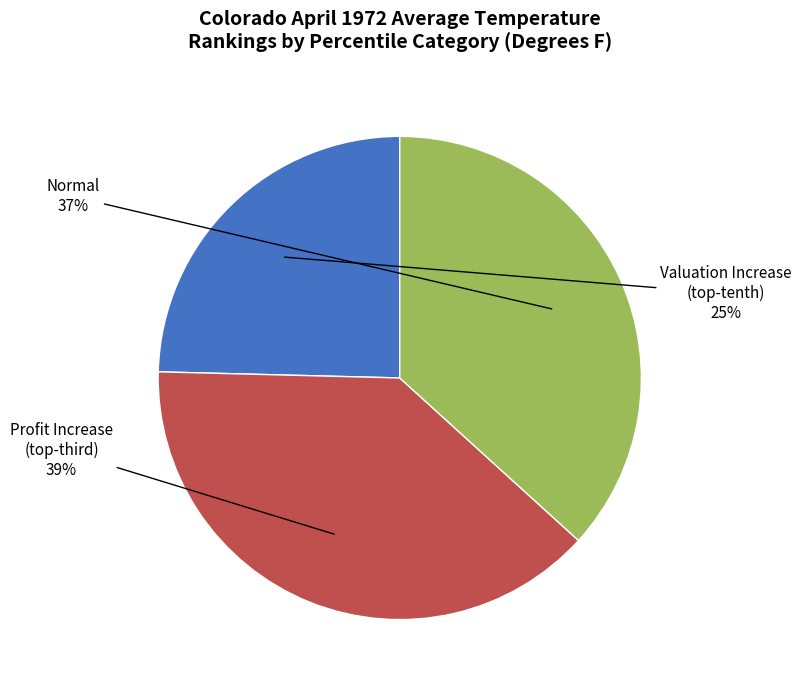

To the nearest percent, what is the difference between the largest and smallest slice percentages?

14%